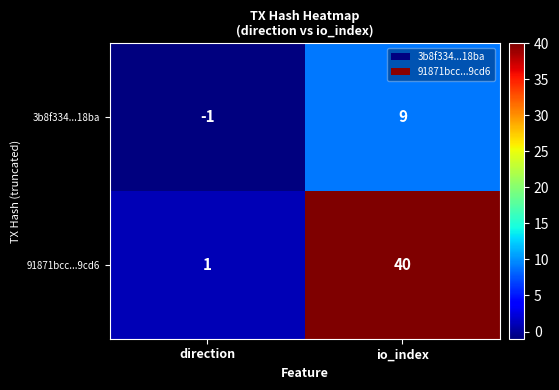

List the series in order of their peak value, lowest first.

3b8f334...18ba, 91871bcc...9cd6